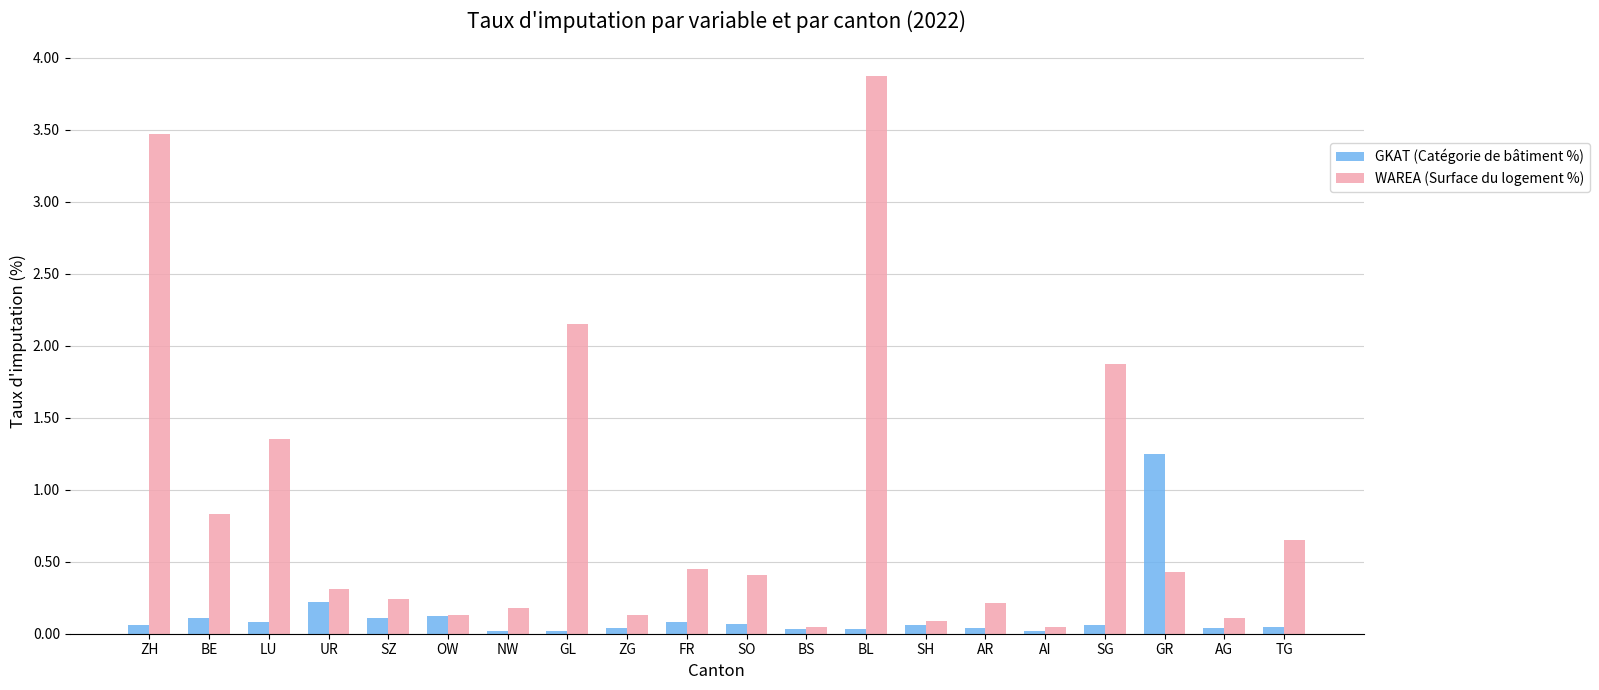

At AR, list the series in order from largest to smallest.

WAREA (Surface du logement %), GKAT (Catégorie de bâtiment %)